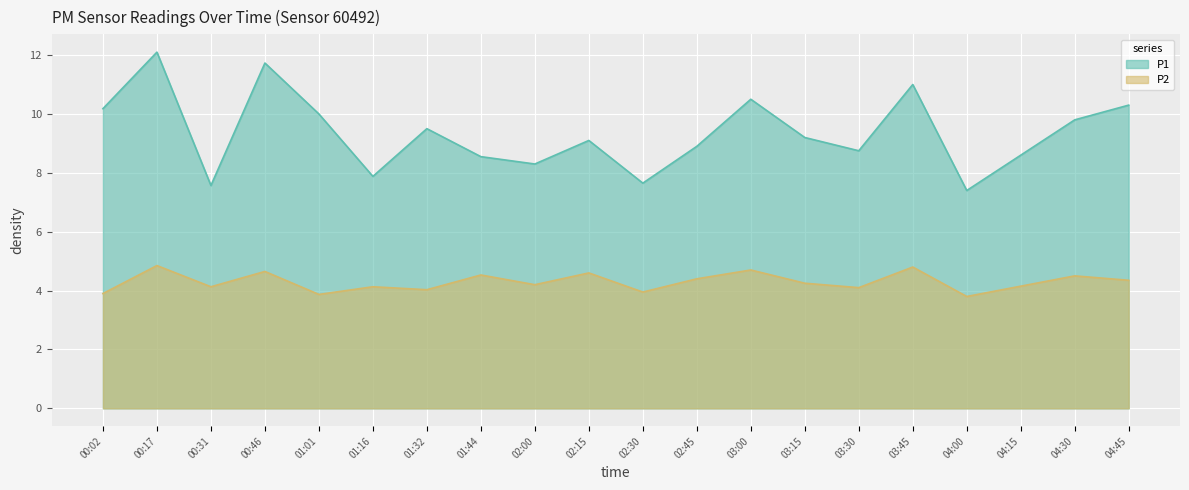

The value of P2 at 04:30 is 1.4. True or false?

False